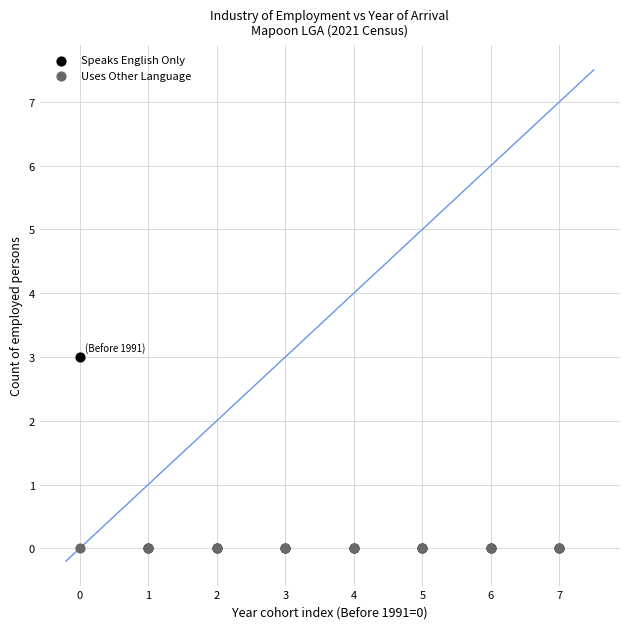

What are all the series names shown in the legend?

Speaks English Only, Uses Other Language